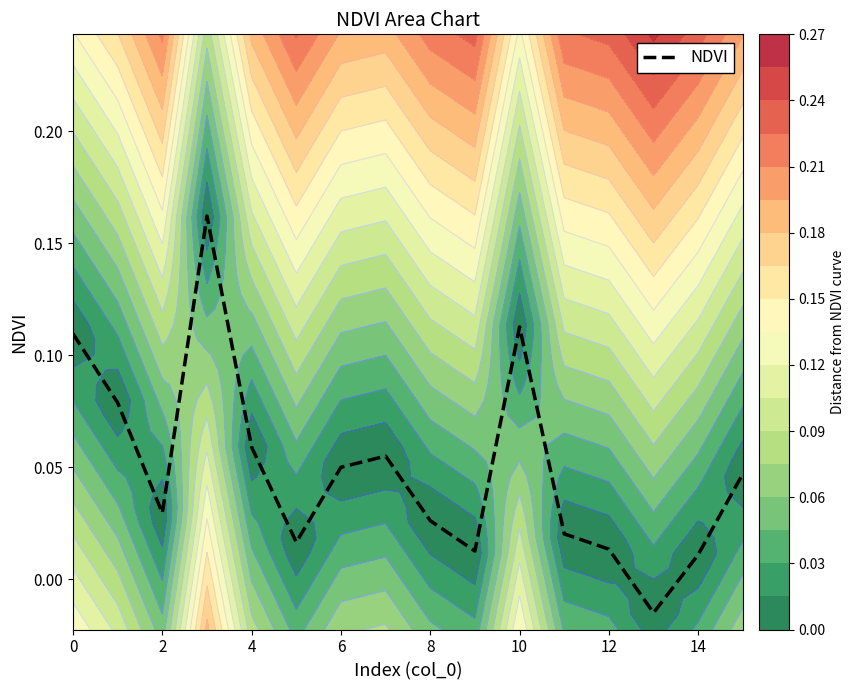

Is it true that NDVI equals 0.0 at 0?

False